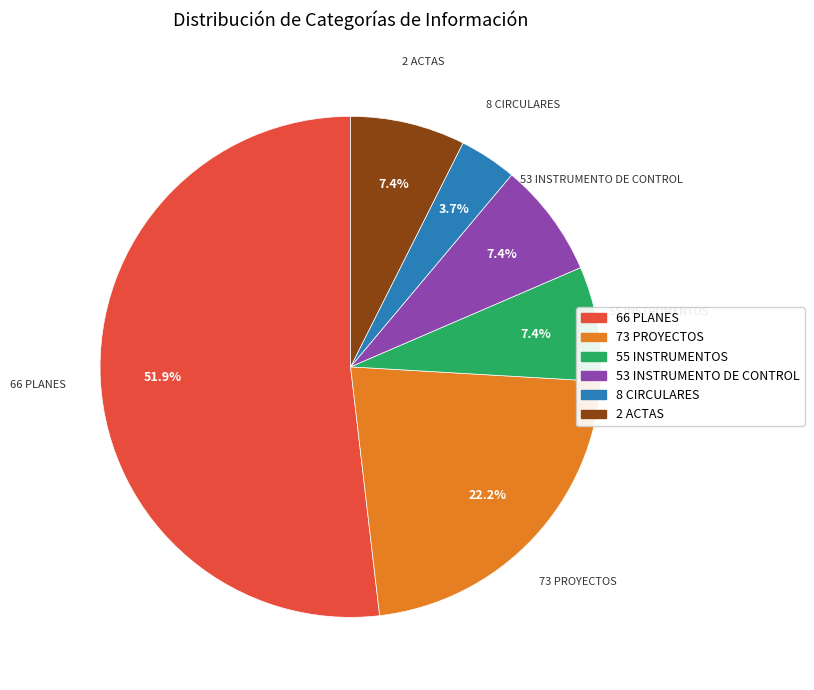

The 73 PROYECTOS slice represents 31% of the pie. True or false?

False